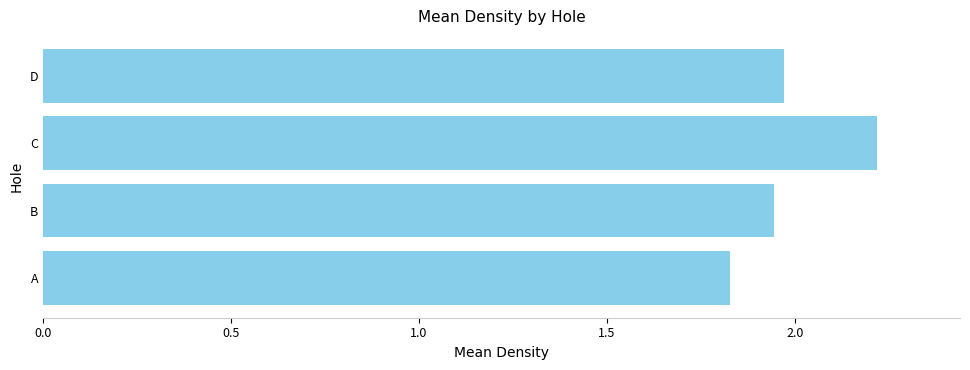

The value at C is 2.9. True or false?

False